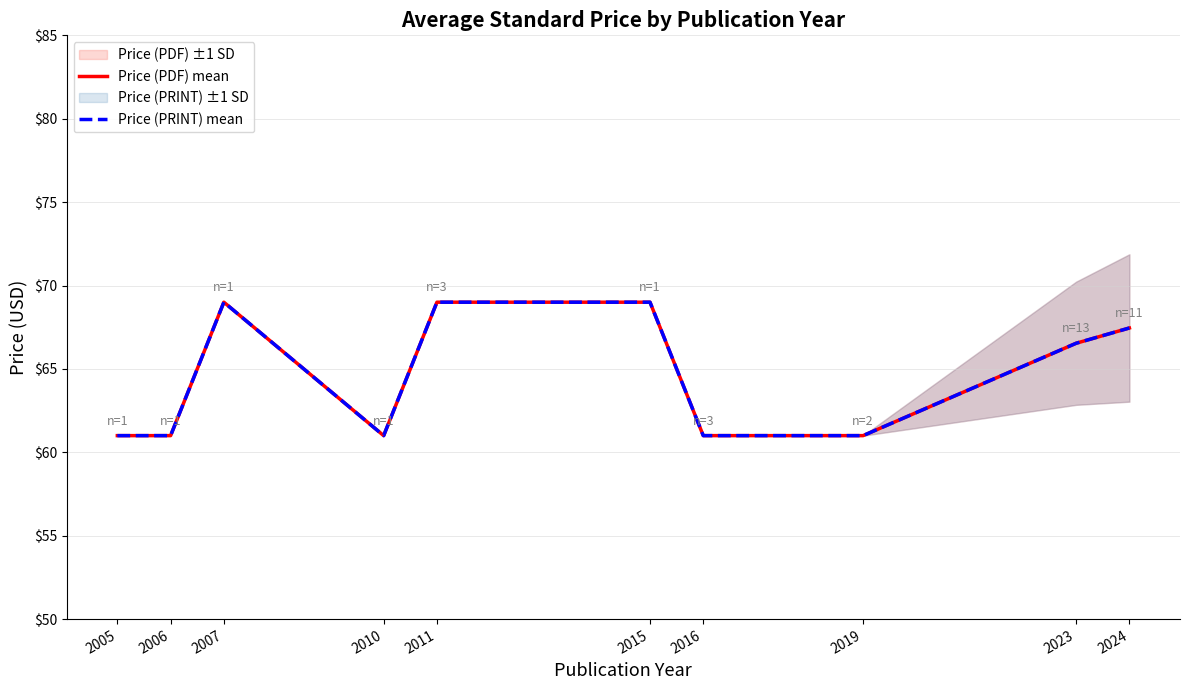

List the labels in order of Price (PDF) mean value, smallest first.

2005, 2006, 2010, 2016, 2019, 2023, 2024, 2007, 2011, 2015